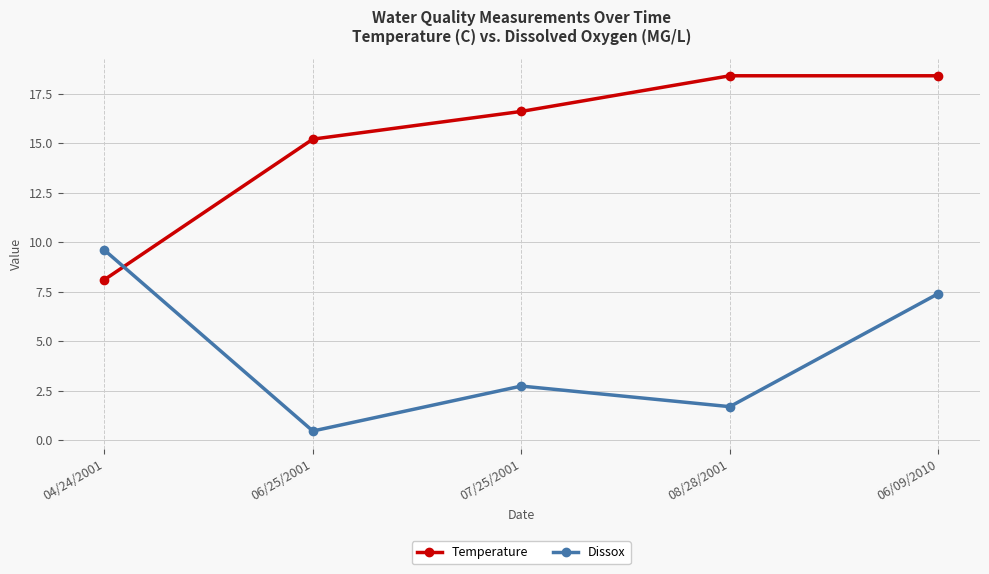

Which series changed the most between 06/25/2001 and 08/28/2001?

Temperature